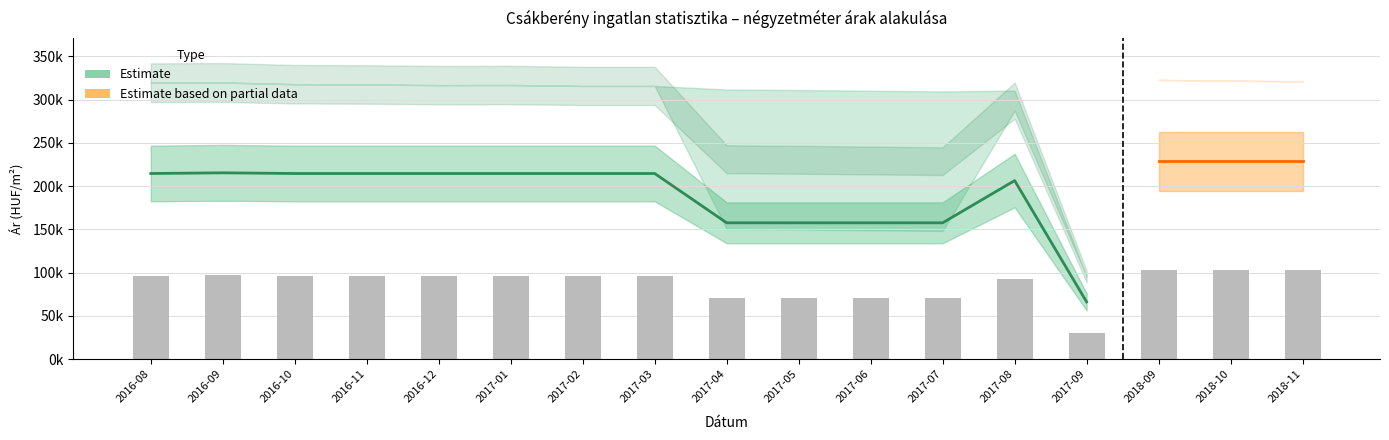

At which label does Szoras_felso_hatar reach its peak?

2018-09